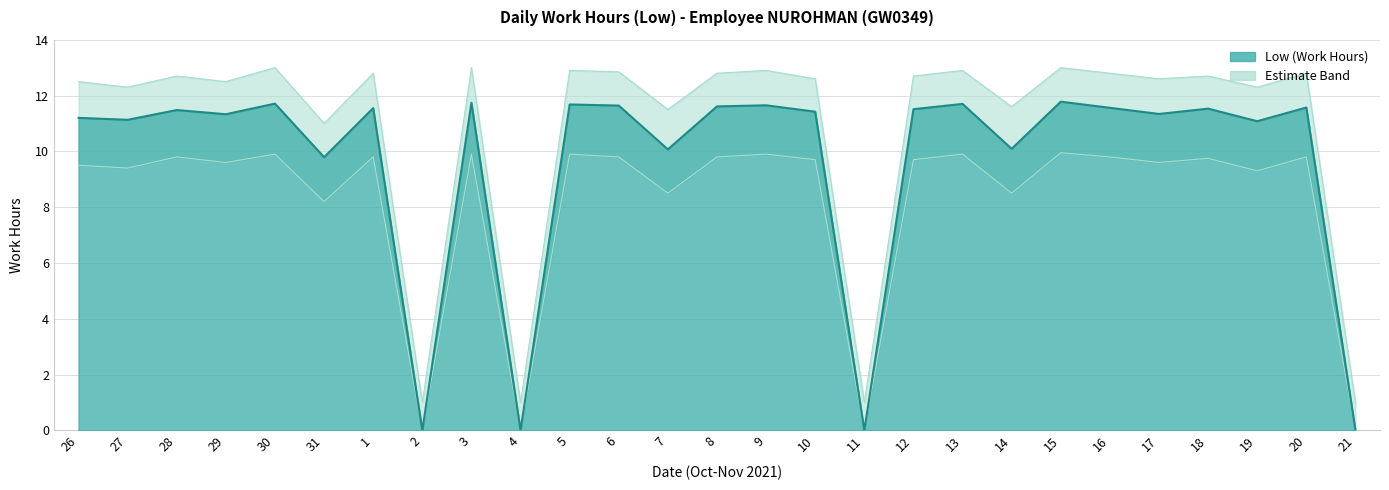

What is the difference between the second highest and second lowest values?

11.7